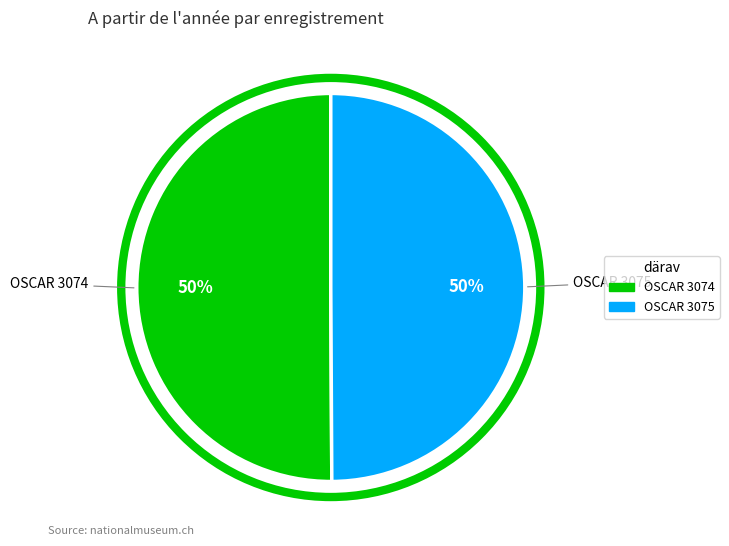

Is the sum of OSCAR 3075 and OSCAR 3074 greater than half?

Yes